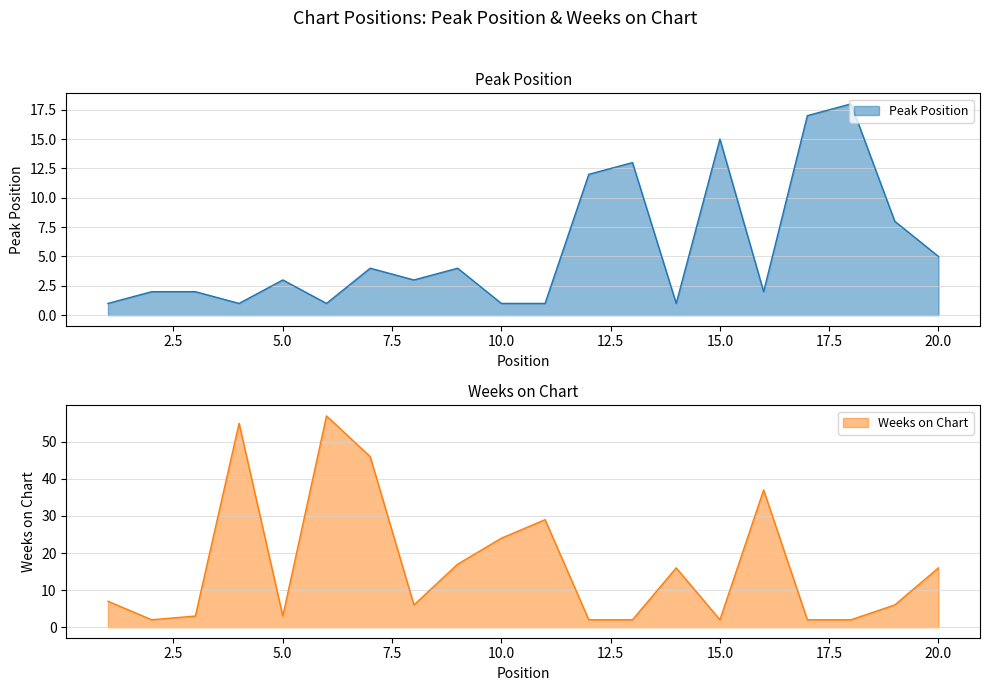

What is the difference between the maximum and second lowest values in the Peak Position series?

17